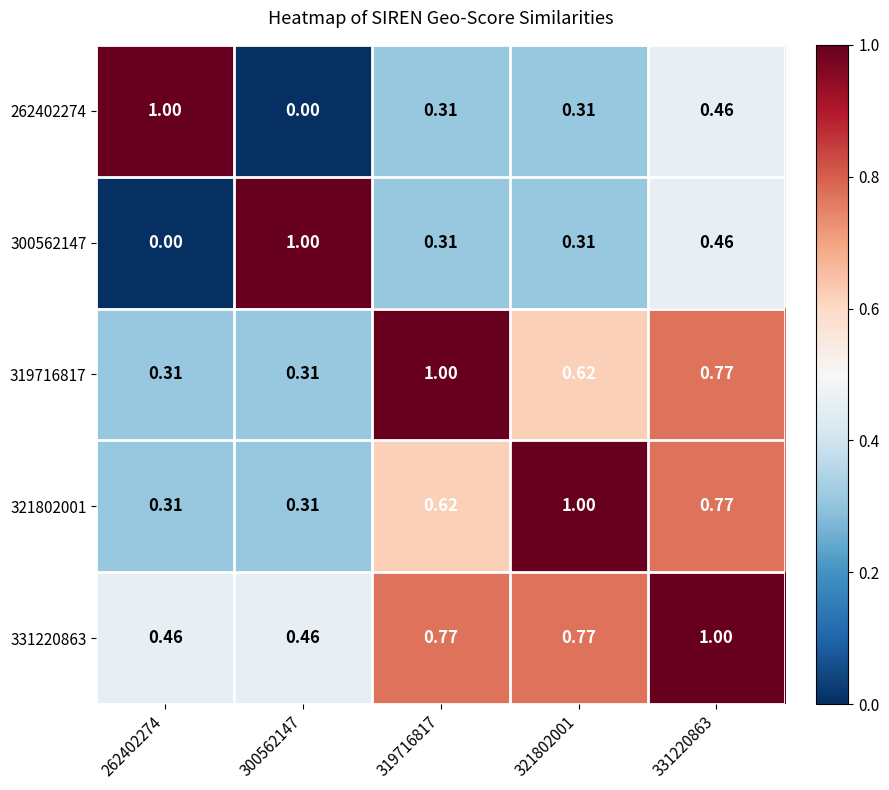

Is the value of 300562147 at 331220863 greater than the value of 319716817 at 319716817?

No